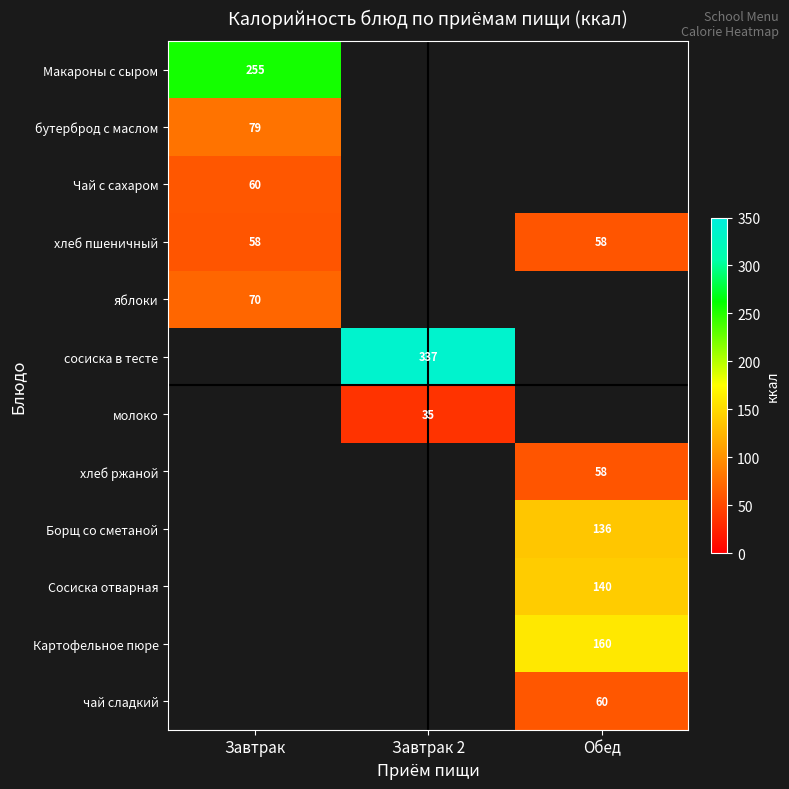

The хлеб пшеничный series shows 17 at Завтрак. True or false?

False